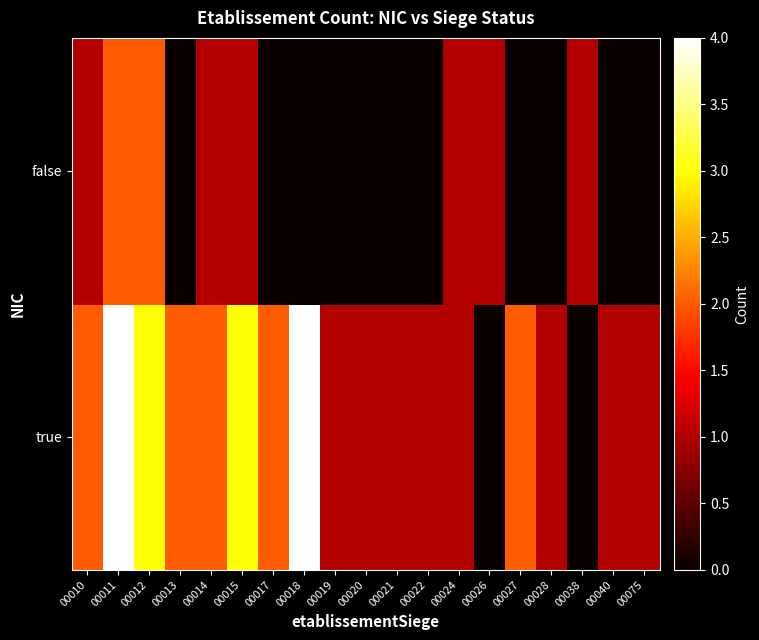

Count the number of categories in the chart.

19